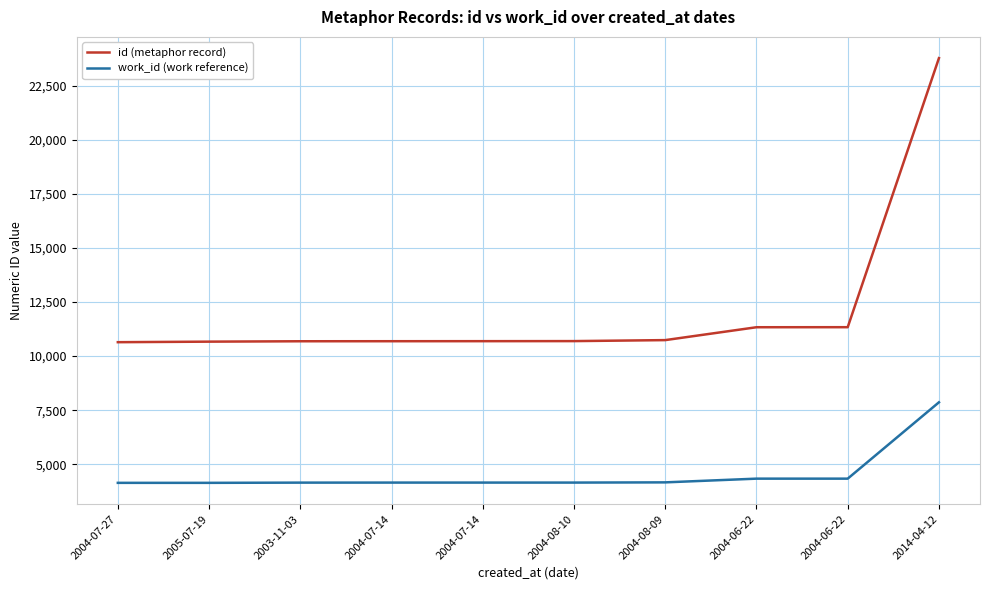

Reading left to right, extract all data points from this chart.

id (metaphor record): 2004-07-27=10643	2005-07-19=10668	2003-11-03=10686	2004-07-14=10688	2004-07-14=10690	2004-08-10=10693	2004-08-09=10739	2004-06-22=11334	2004-06-22=11336	2014-04-12=23774
work_id (work reference): 2004-07-27=4141	2005-07-19=4141	2003-11-03=4151	2004-07-14=4153	2004-07-14=4153	2004-08-10=4153	2004-08-09=4163	2004-06-22=4335	2004-06-22=4335	2014-04-12=7864